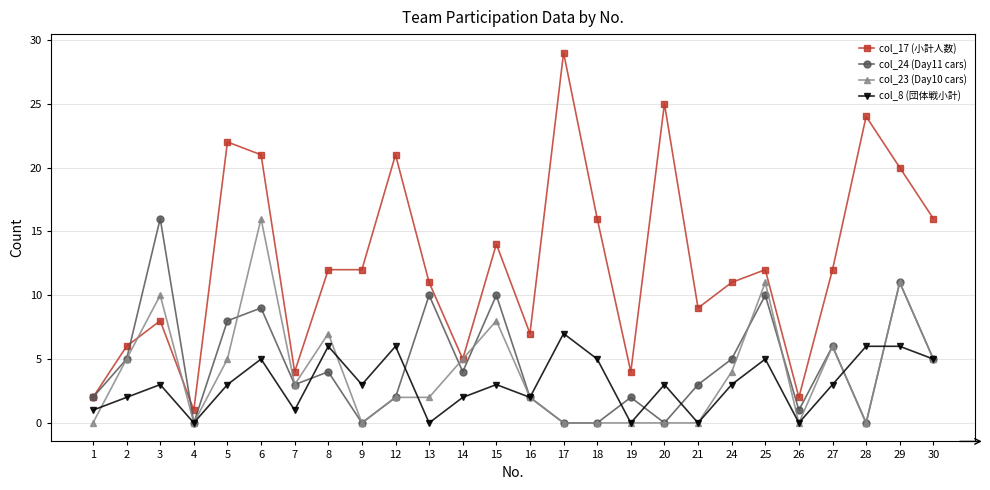

What is the spread (max minus min) of values at 3?

13